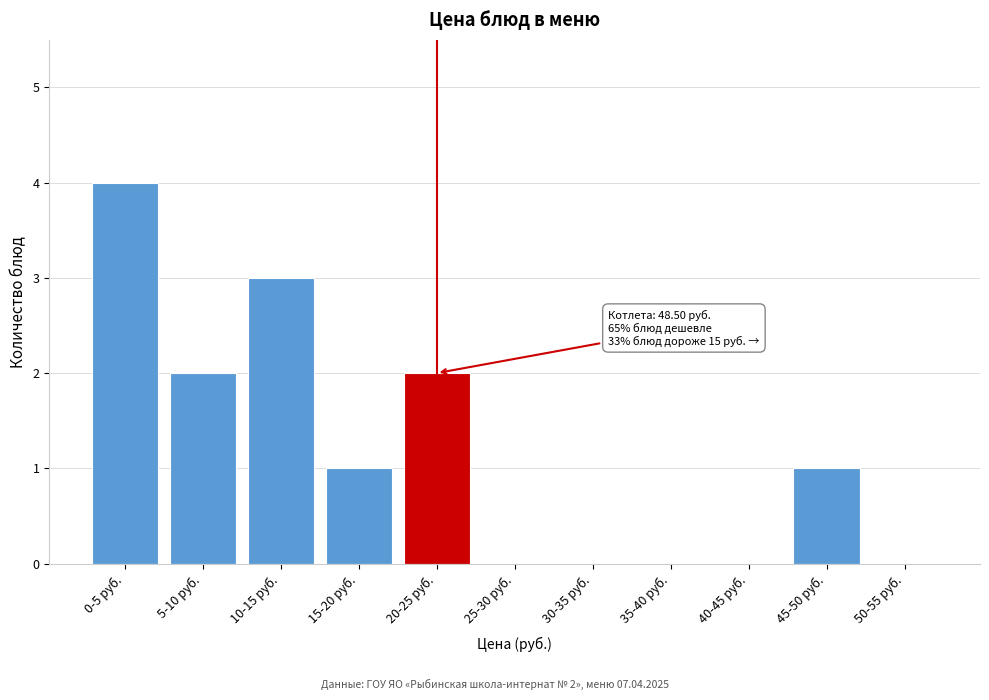

Reading left to right, extract all data points from this chart.

0-5 руб.=4	5-10 руб.=2	10-15 руб.=3	15-20 руб.=1	20-25 руб.=2	25-30 руб.=0	30-35 руб.=0	35-40 руб.=0	40-45 руб.=0	45-50 руб.=1	50-55 руб.=0